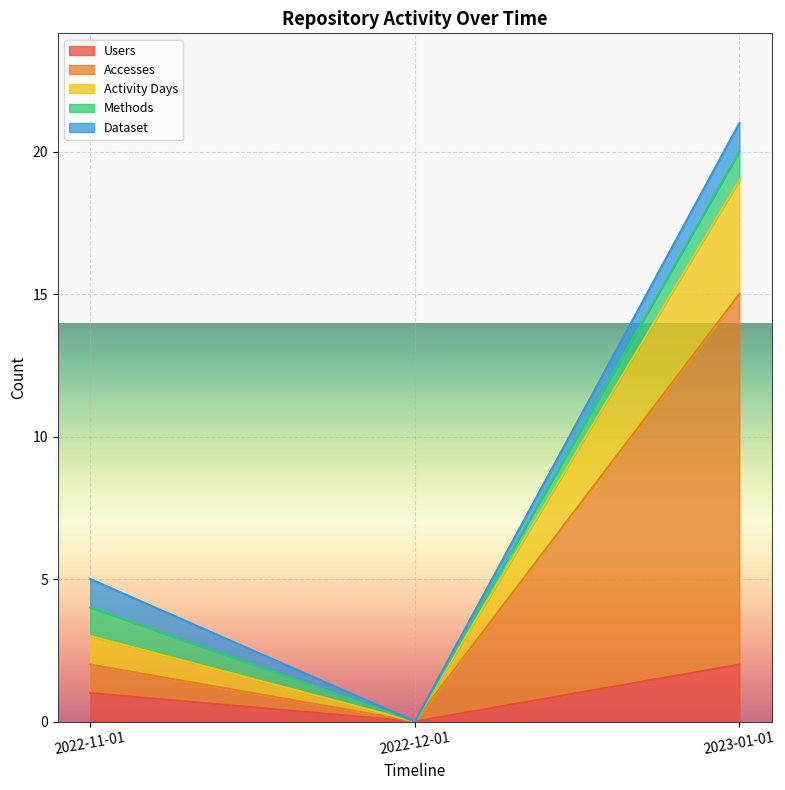

Does the chart display data point markers on the line(s)?

No